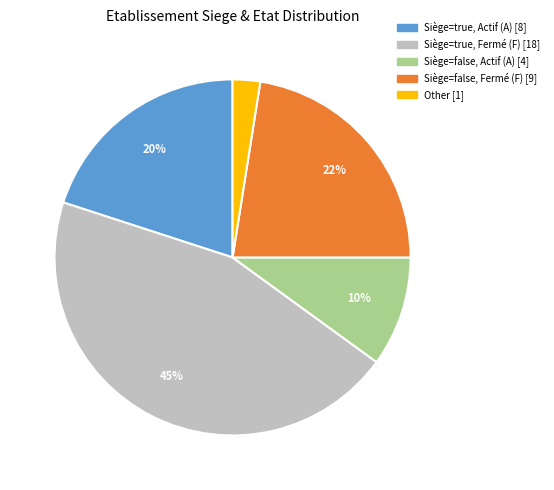

Does any single category account for the majority?

No